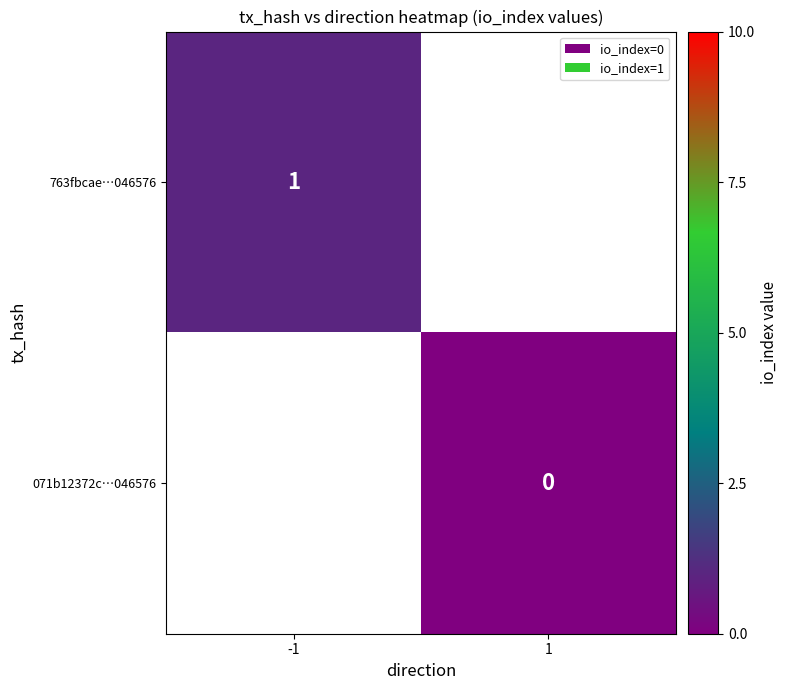

Which label corresponds to the largest value in the chart?

-1